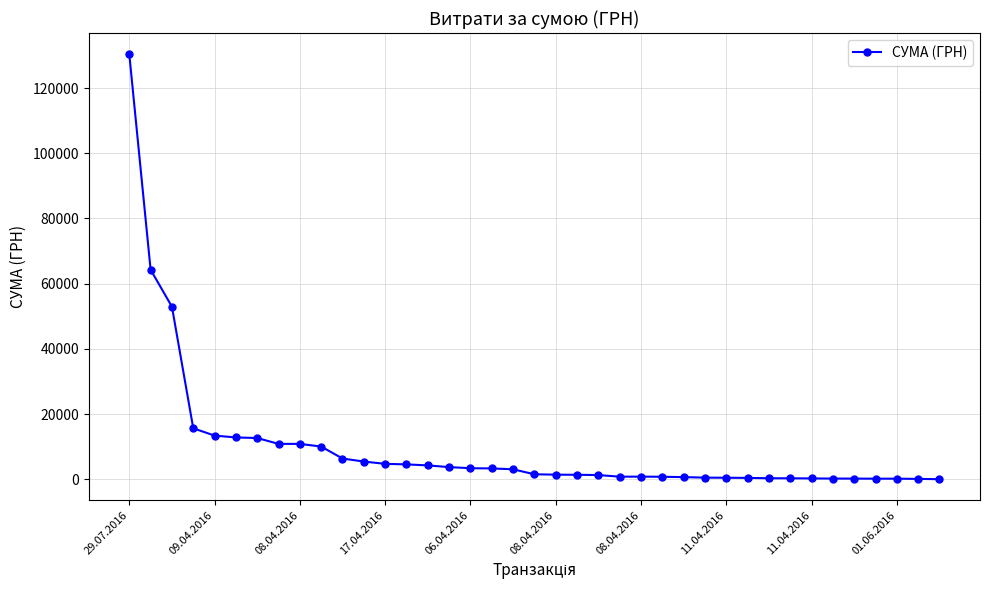

True or false: the data has more than 0 interior local peaks.

True